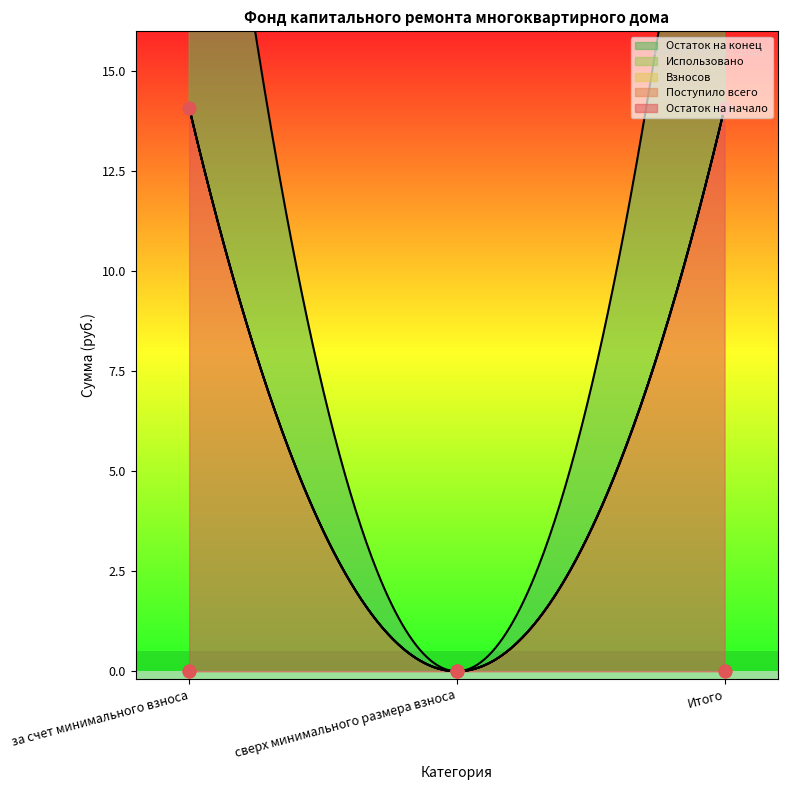

Is the value of Использовано at Итого greater than the value of Остаток на начало at за счет минимального взноса?

No